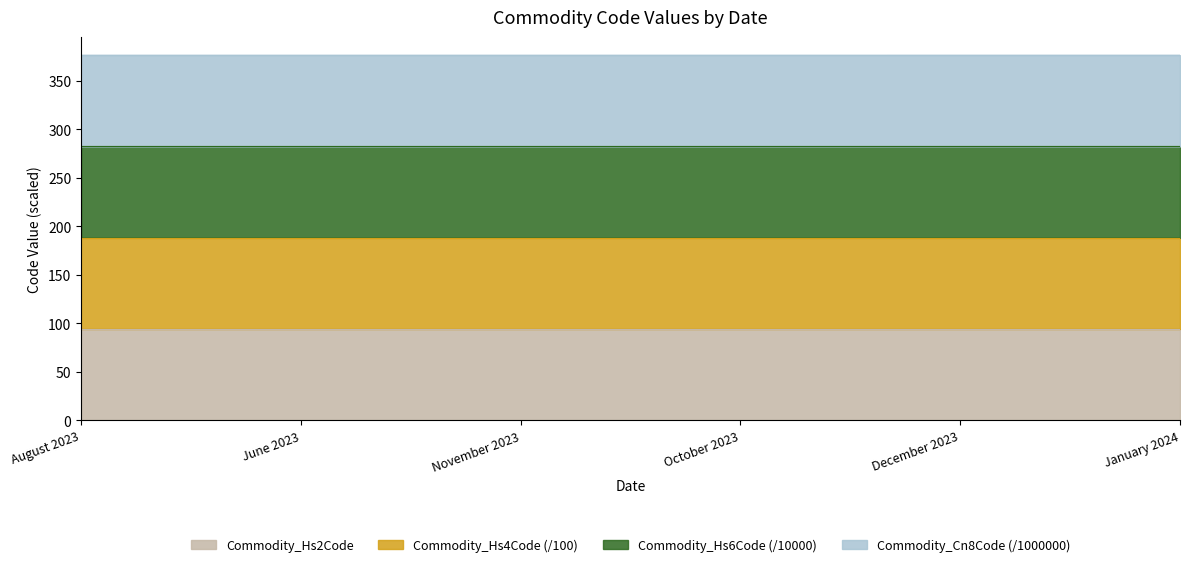

Is it true that Commodity_Hs6Code equals 135.4 at December 2023?

False